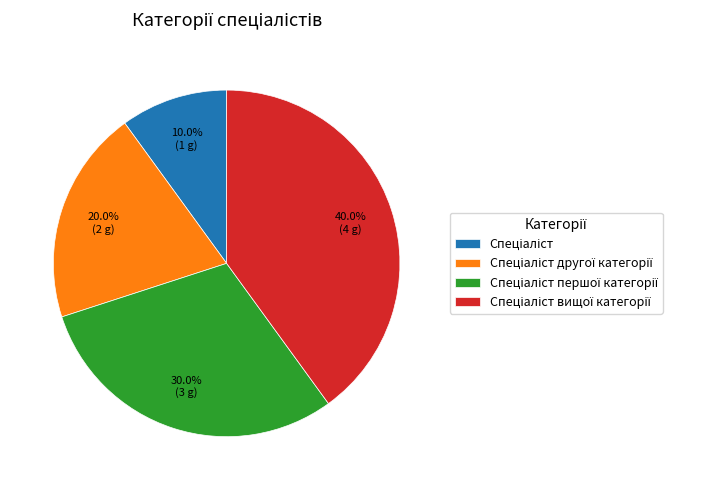

Is there any slice that represents more than half of the pie?

No